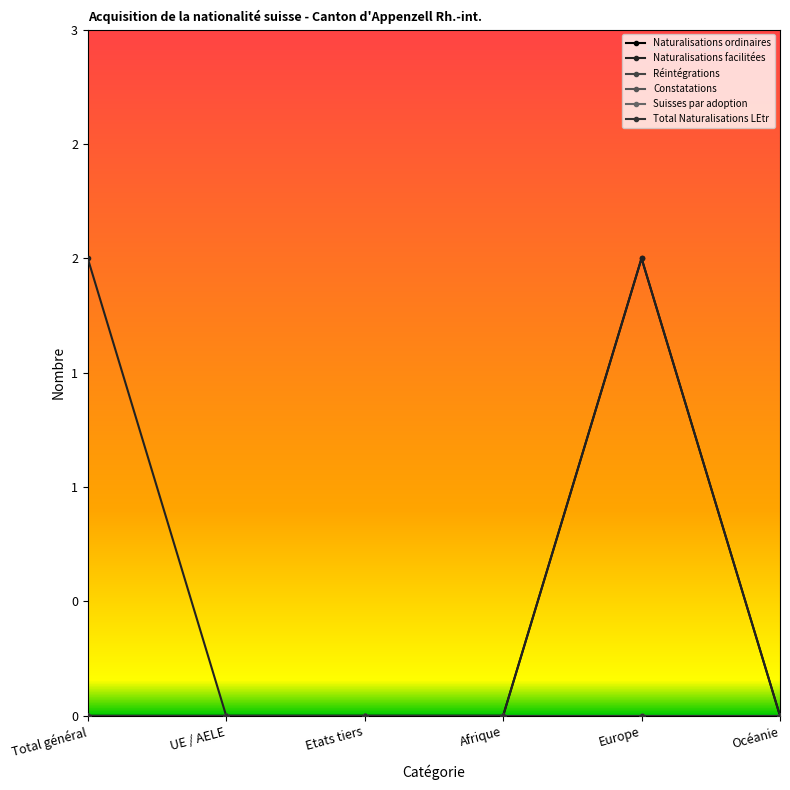

Is this an area chart (filled region under the line)?

No